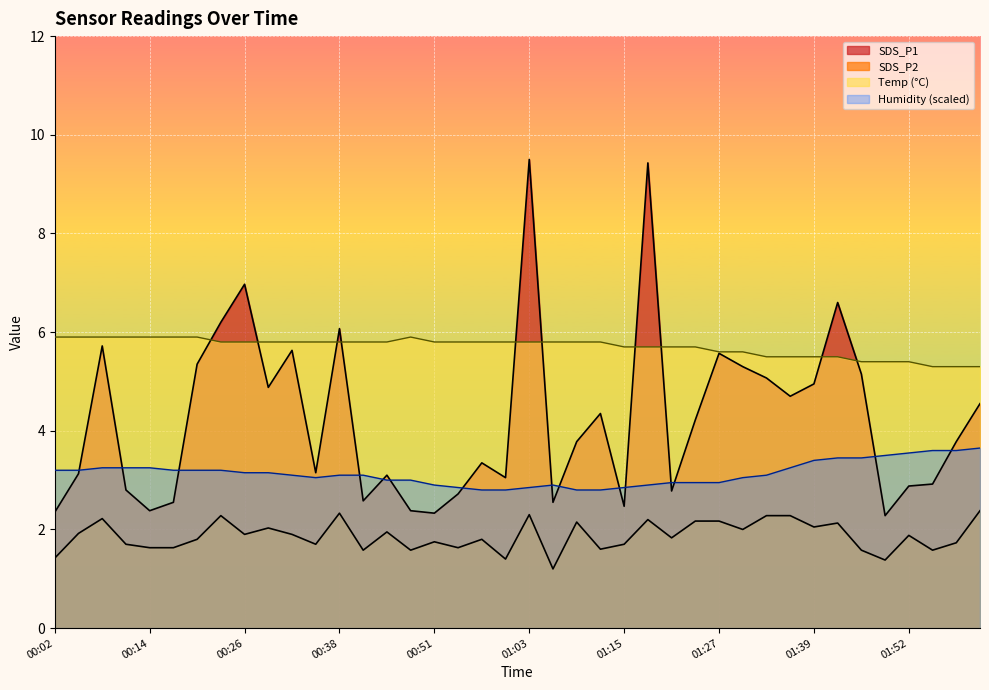

Between 01:27 and 00:23, which is larger?

00:23